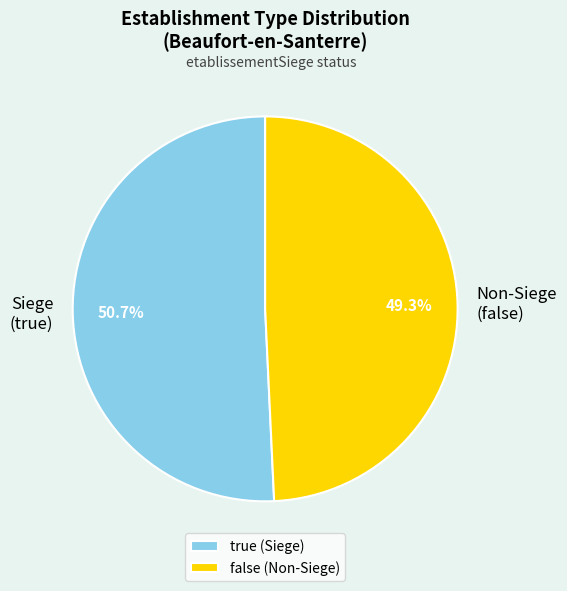

How many slices are in this pie chart?

2